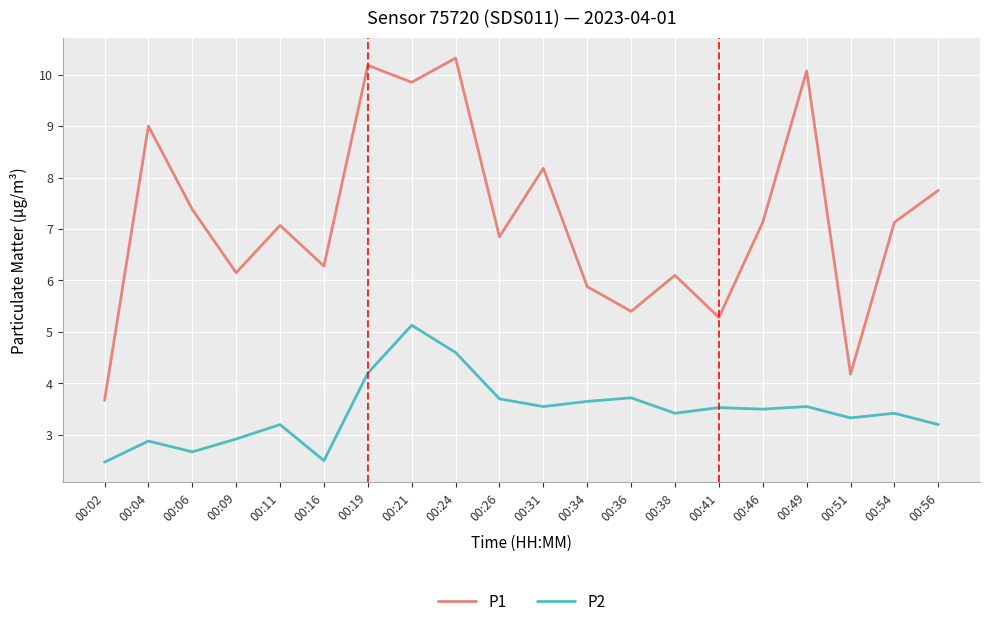

What is the minimum value for P1?

3.7